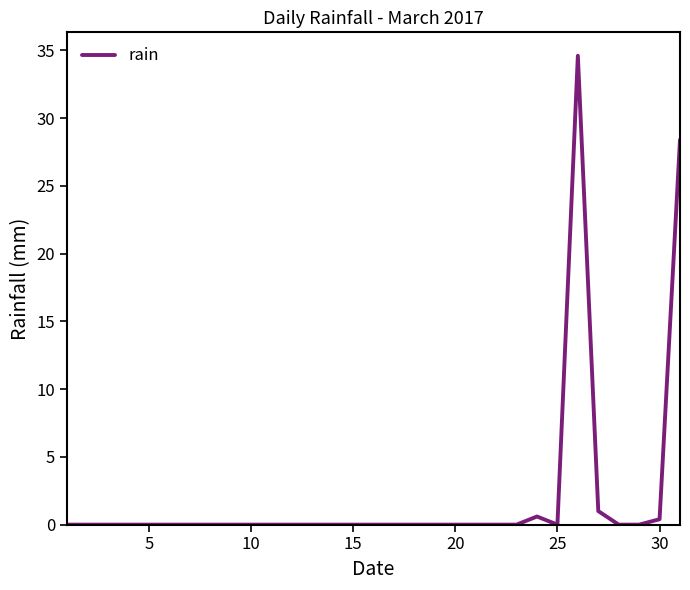

The chart shows a value of 0.4 at 30. True or false?

True